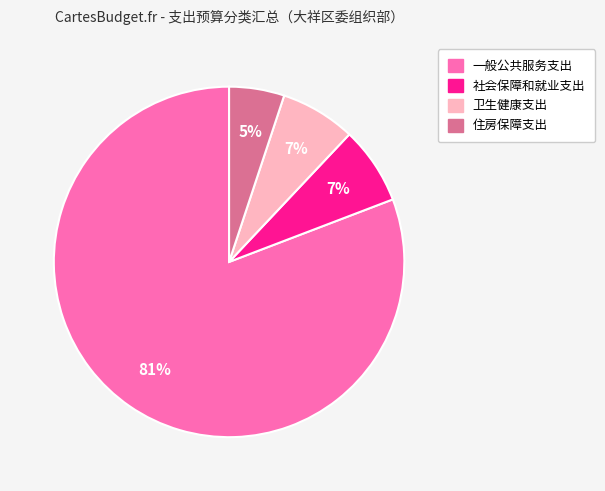

Which category has the biggest portion of the pie?

一般公共服务支出